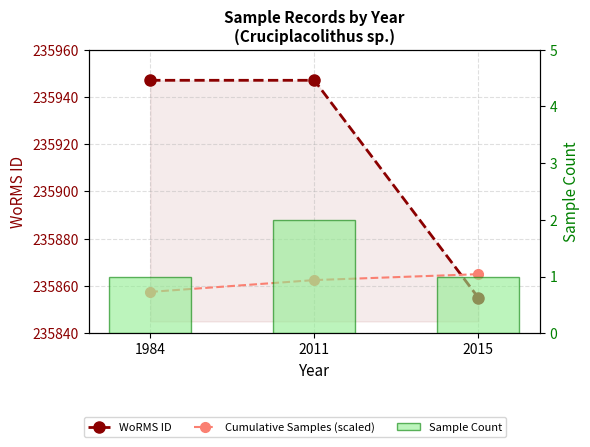

What is the value of the WoRMS ID bar at the 3rd from the left?

235855.0